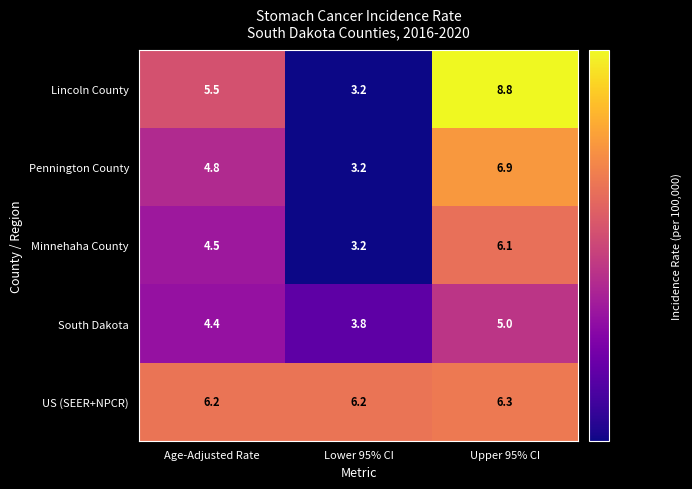

Reading left to right, extract all data points from this chart.

Lincoln County: 5.5	3.2	8.8
Pennington County: 4.8	3.2	6.9
Minnehaha County: 4.5	3.2	6.1
South Dakota: 4.4	3.8	5.0
US (SEER+NPCR): 6.2	6.2	6.3